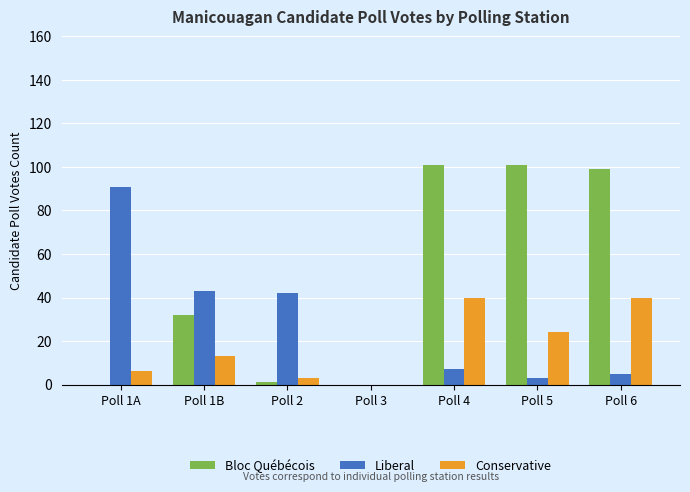

What are all the series names shown in the legend?

Bloc Québécois, Liberal, Conservative